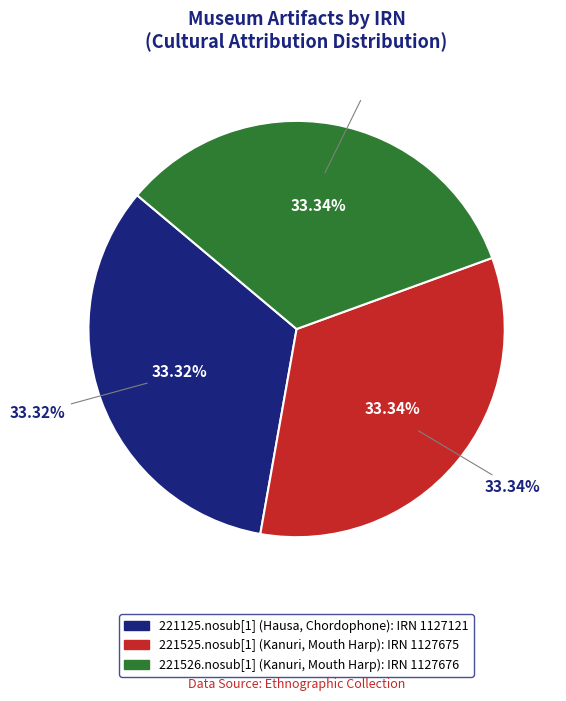

Is there any slice that represents more than half of the pie?

No